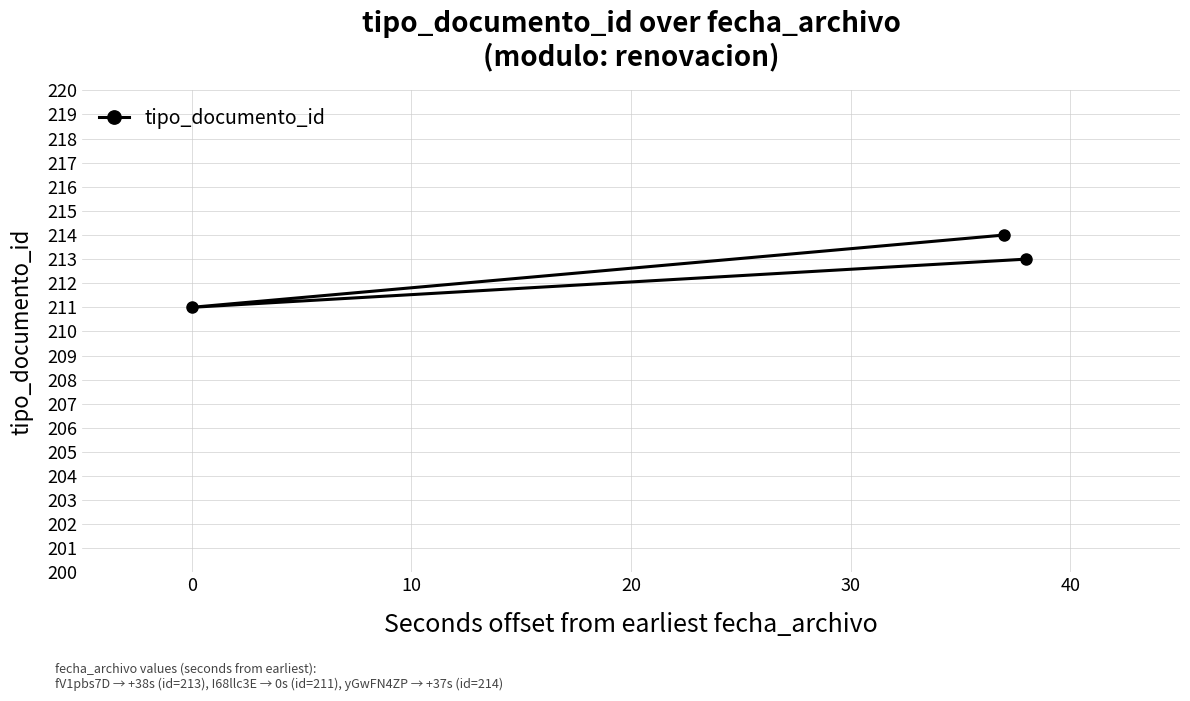

What is the greatest value displayed?

214